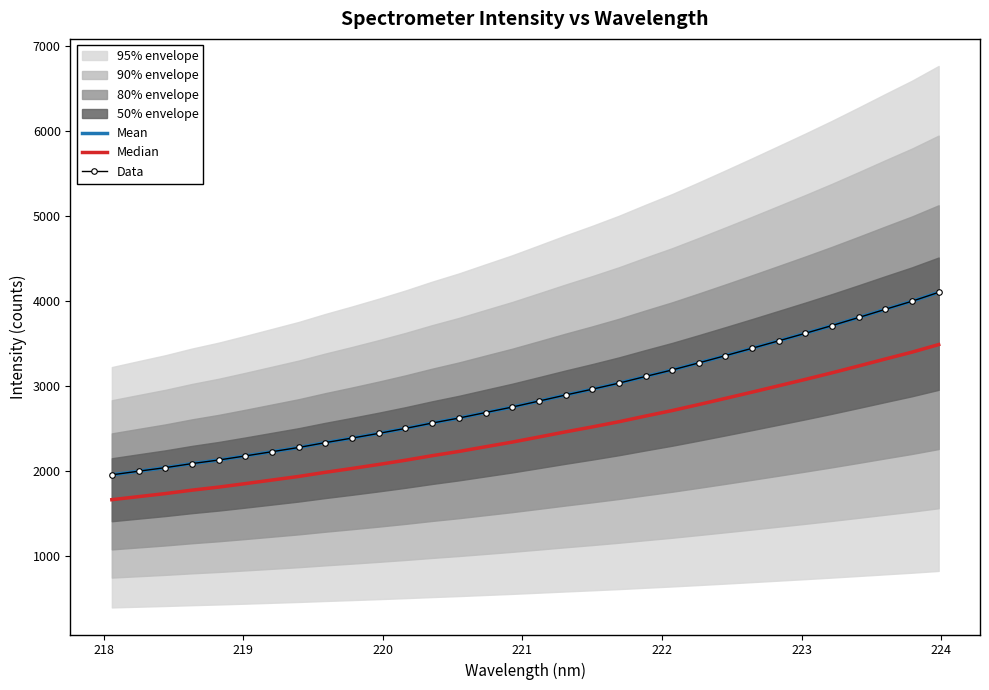

True or false: Median and Mean cross at least once.

False